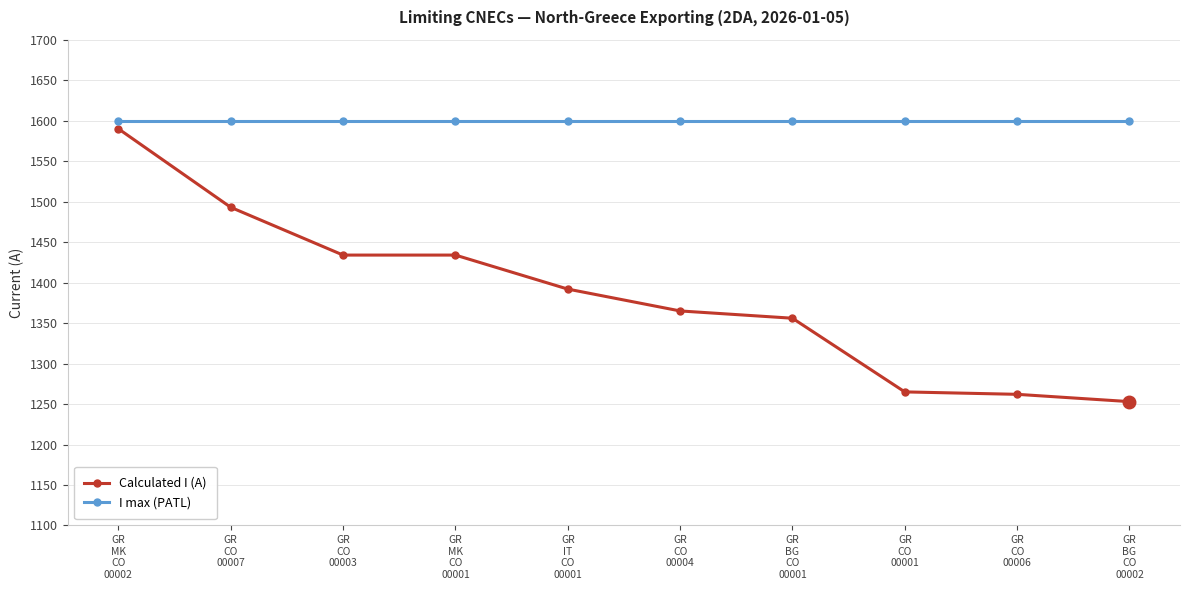

Between GR
CO
00007 and GR
CO
00001, which series saw the biggest shift?

Calculated I (A)